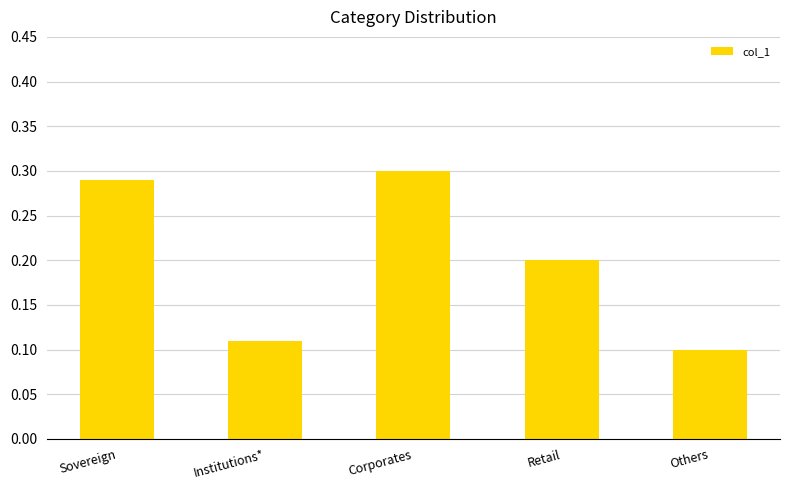

What is the label of the 2nd bar from the right?

Retail